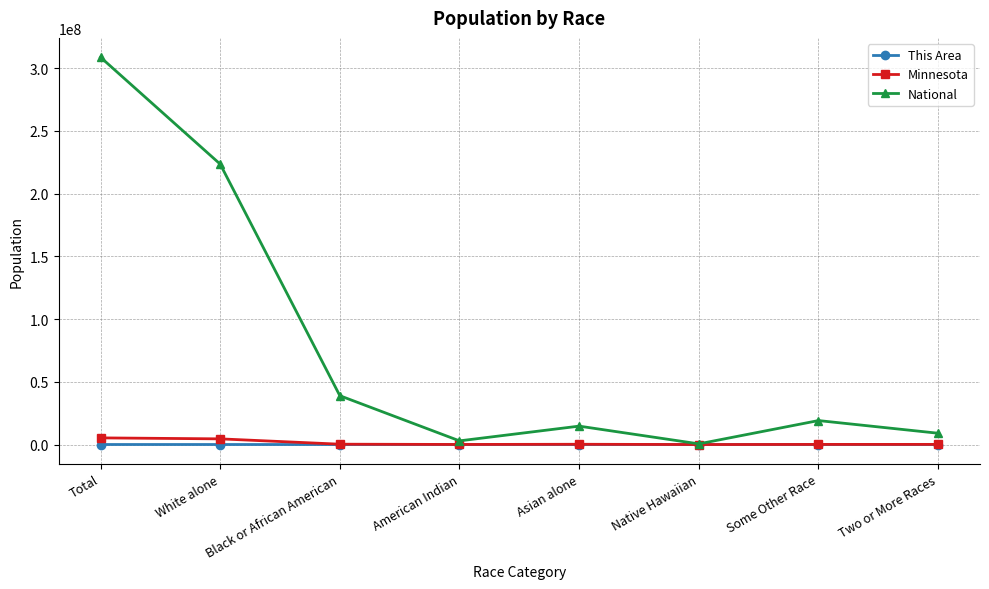

What are all the series names shown in the legend?

This Area, Minnesota, National